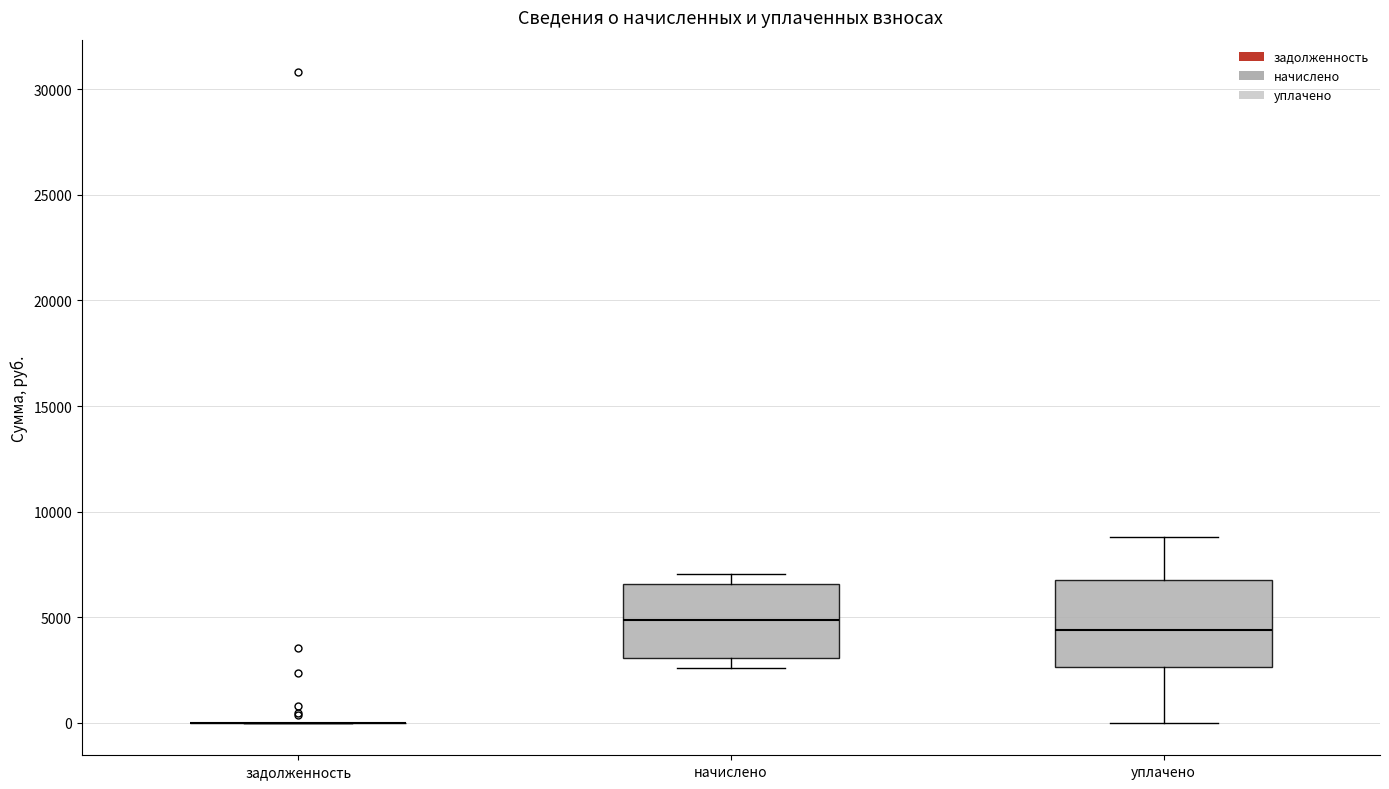

Reading left to right, read every box against the y-axis: the position of its median line, the range the box covers, and the ends of its whiskers. The values are not printed on the chart, so give them approximately, as read against the axis.

задолженность: box collapsed to a line at 0, whiskers 0 to 0
начислено: median 5000, box 3000 to 6500, whiskers 2500 to 7000
уплачено: median 4500, box 2500 to 7000, whiskers 0 to 9000